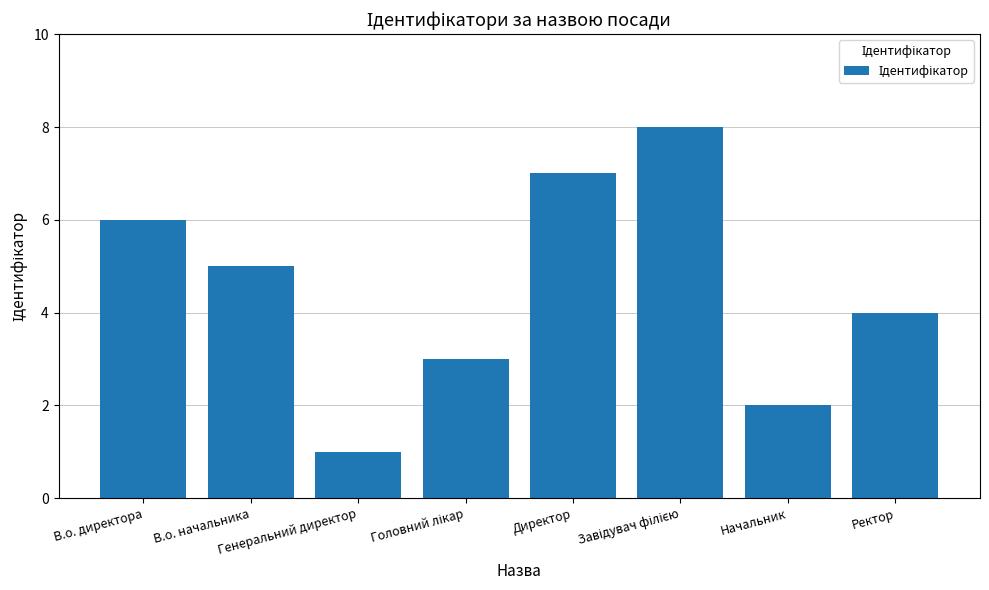

What is the minimum value shown in the chart?

1